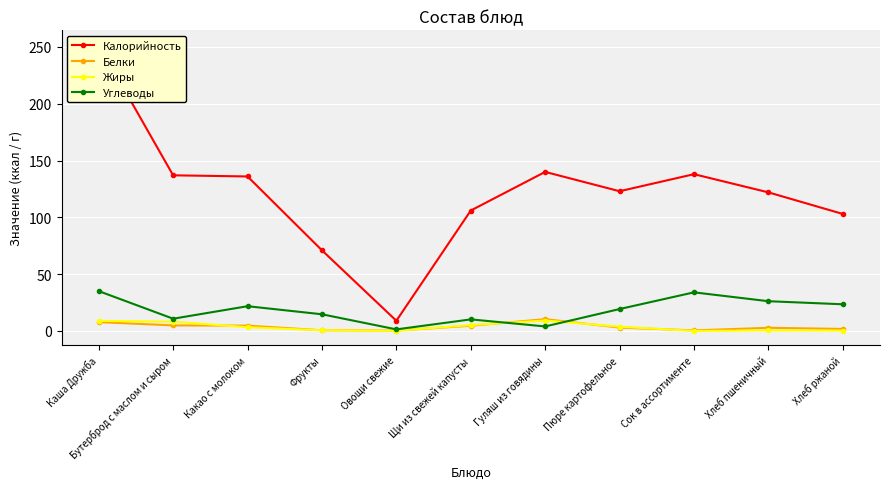

At how many categories does at least one series exceed 206?

1